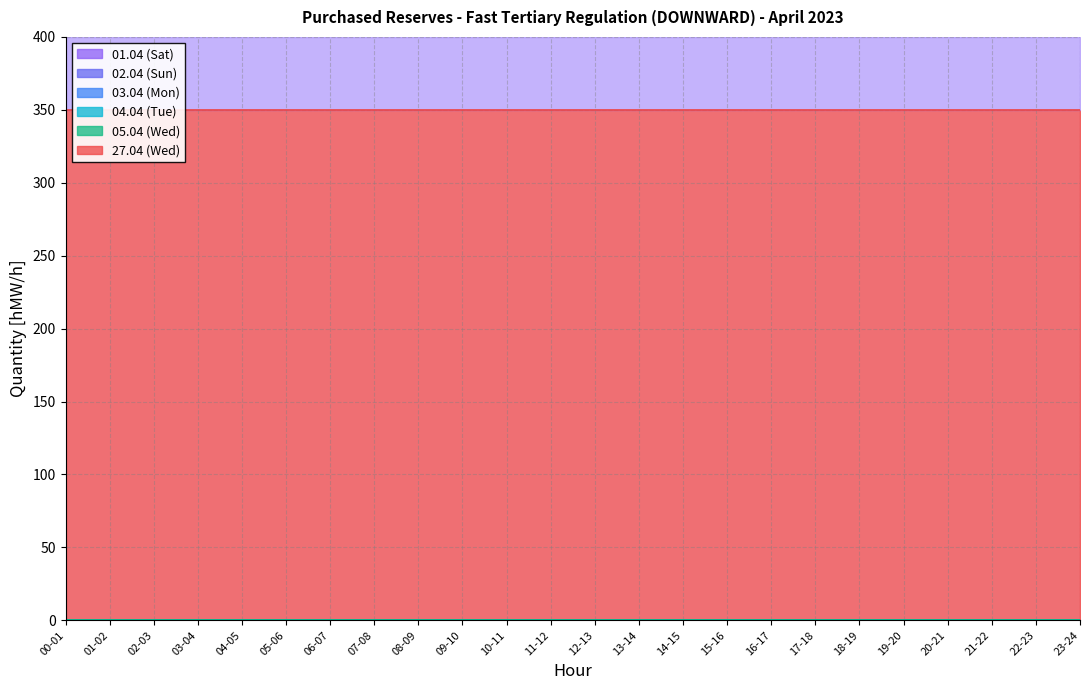

Reading right to left, extract all data points from this chart.

01.04 (Sat): 0	0	0	0	0	0	0	0	0	0	0	0	0	0	0	0	0	0	0	0	0	0	0	0
02.04 (Sun): 0	0	0	0	0	0	0	0	0	0	0	0	0	0	0	0	0	0	0	0	0	0	0	0
03.04 (Mon): 0	0	0	0	0	0	0	0	0	0	0	0	0	0	0	0	0	0	0	0	0	0	0	0
04.04 (Tue): 0	0	0	0	0	0	0	0	0	0	0	0	0	0	0	0	0	0	0	0	0	0	0	0
05.04 (Wed): 0	0	0	0	0	0	0	0	0	0	0	0	0	0	0	0	0	0	0	0	0	0	0	0
27.04 (Wed): 350	350	350	350	350	350	350	350	350	350	350	350	350	350	350	350	350	350	350	350	350	350	350	350